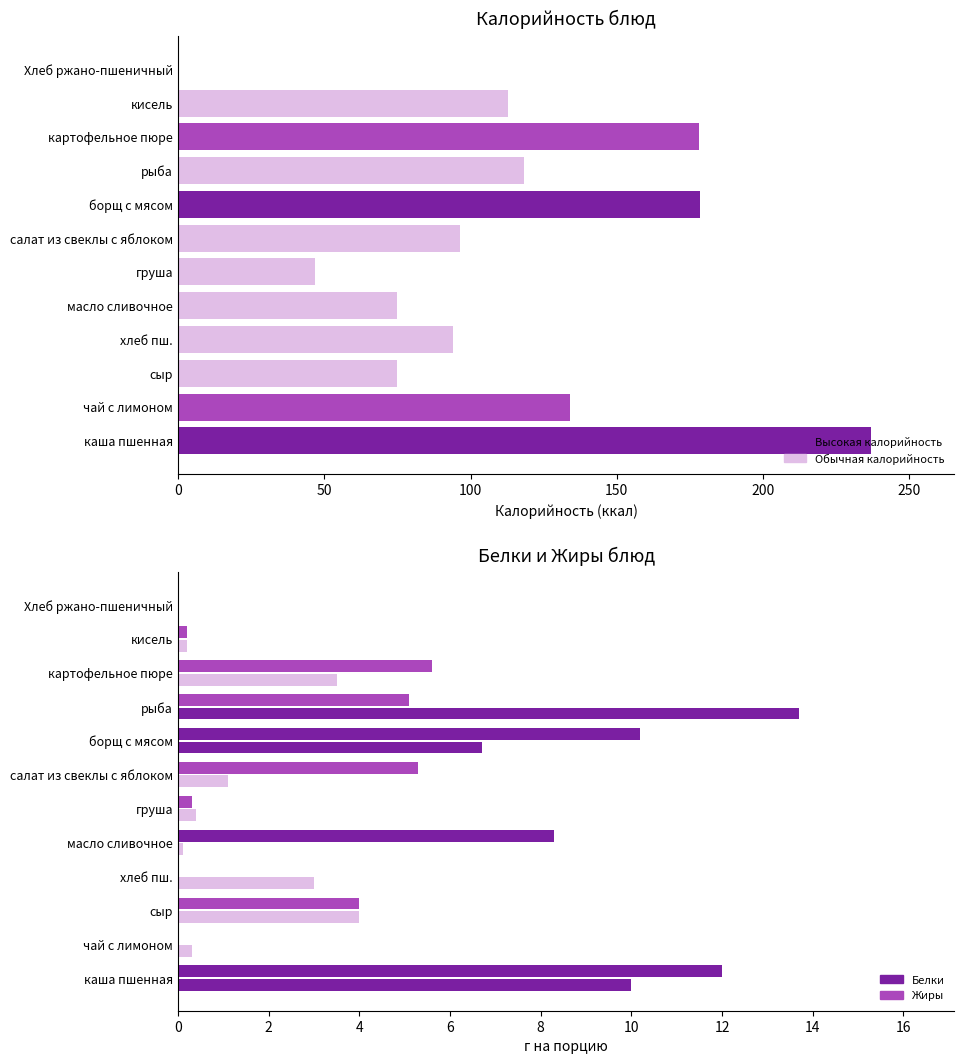

What is the spread (max minus min) of values at сыр?

71.0